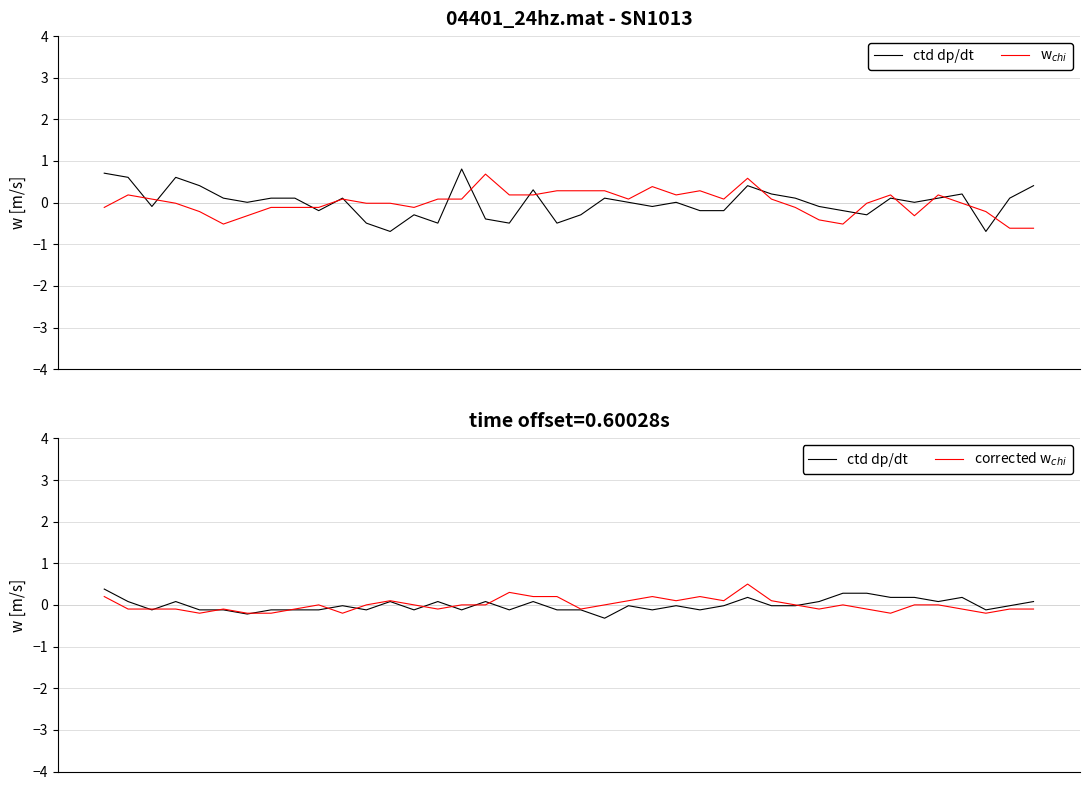

What is the difference between the highest and lowest values at 6?

0.1